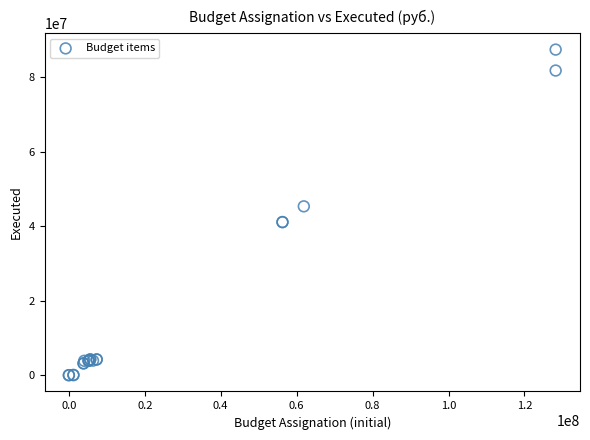

What Y value in the scatter plot is closest to 43740702?

45362267.9